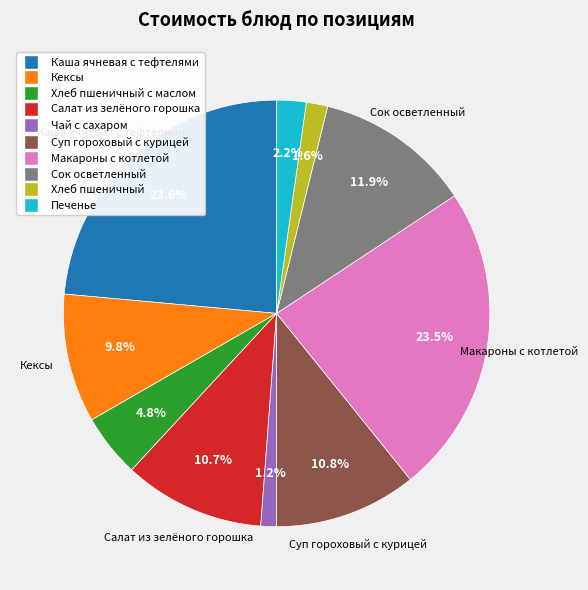

Does any single category account for the majority?

No